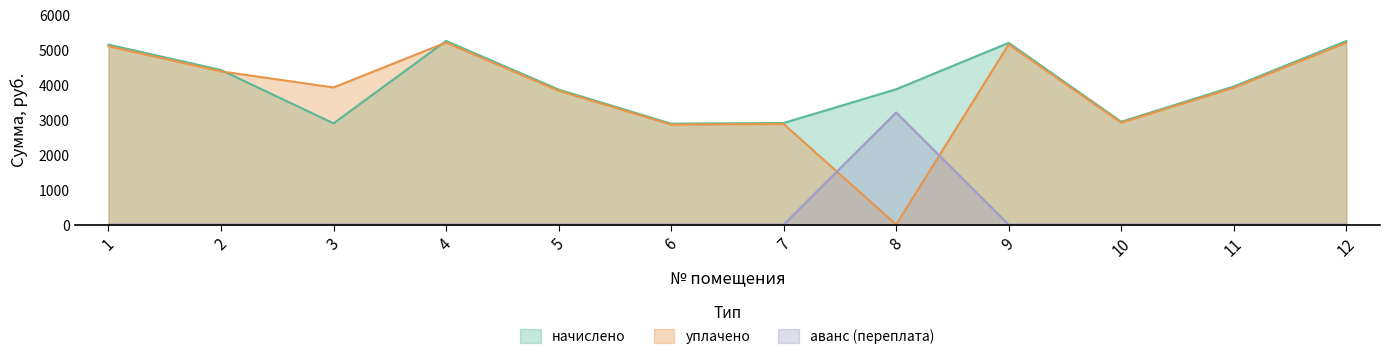

At 6, list the series in order from largest to smallest.

начислено, уплачено, аванс (переплата)